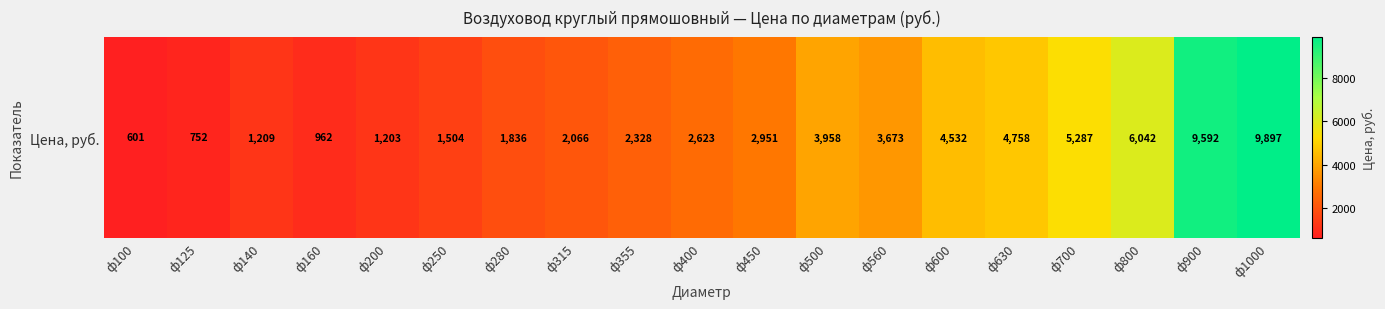

Read the value at ф560.

3672.6